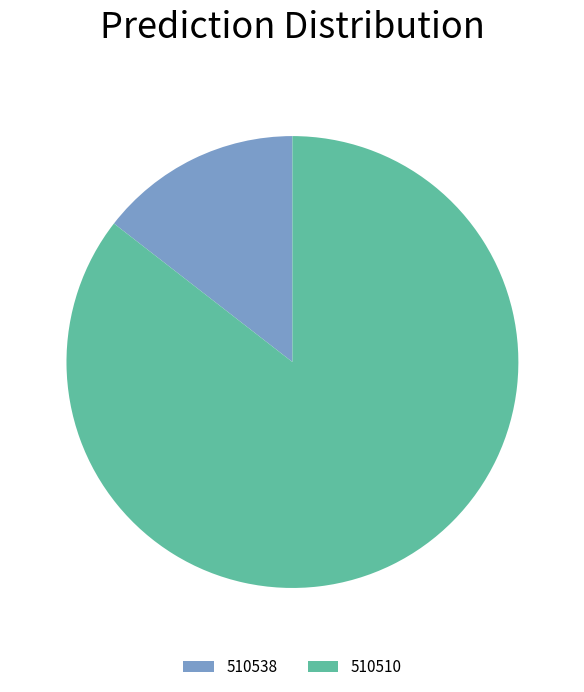

Rank the categories by value from highest to lowest.

510510, 510538